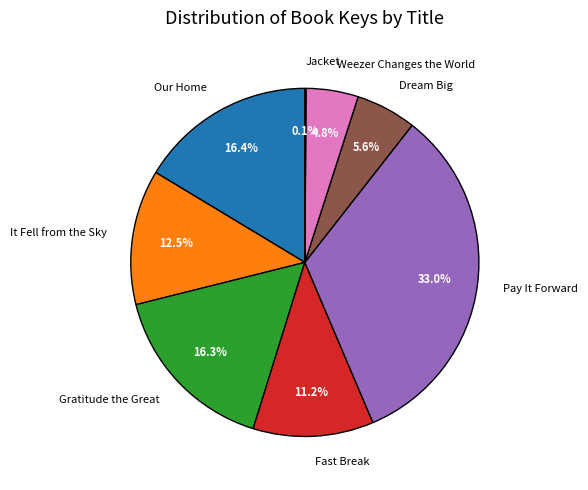

What is the ratio of the value at Our Home to the value at Fast Break?

1.5